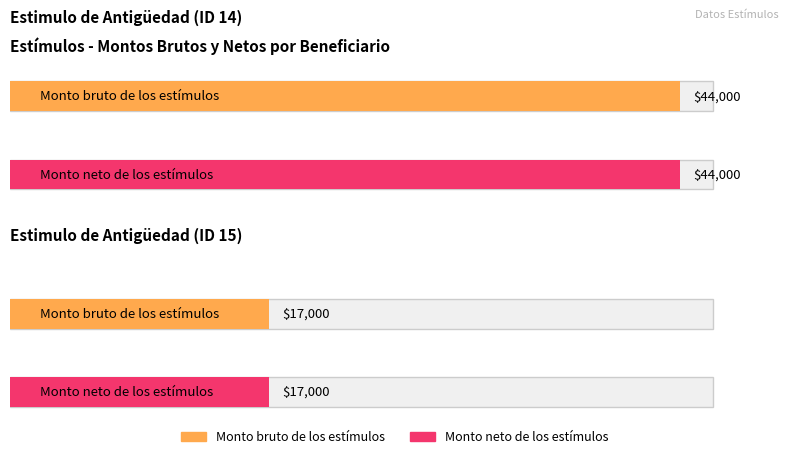

Count the number of data series in this chart.

2